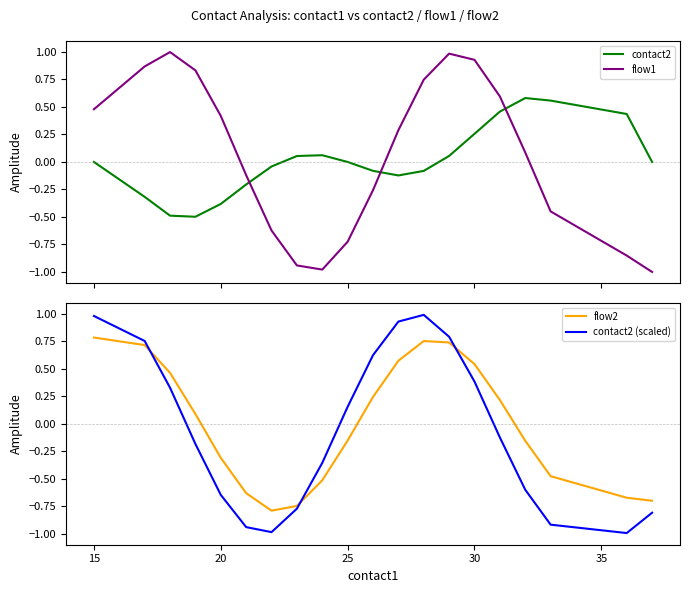

Which series has the largest total across all categories?

flow1